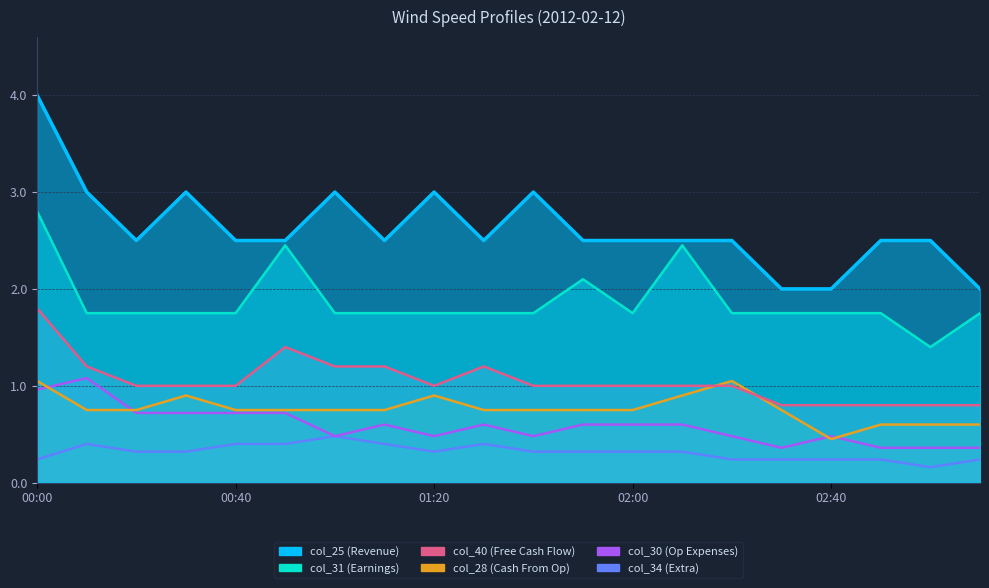

What is the difference between the maximum and minimum values in the col_40 series?

0.3